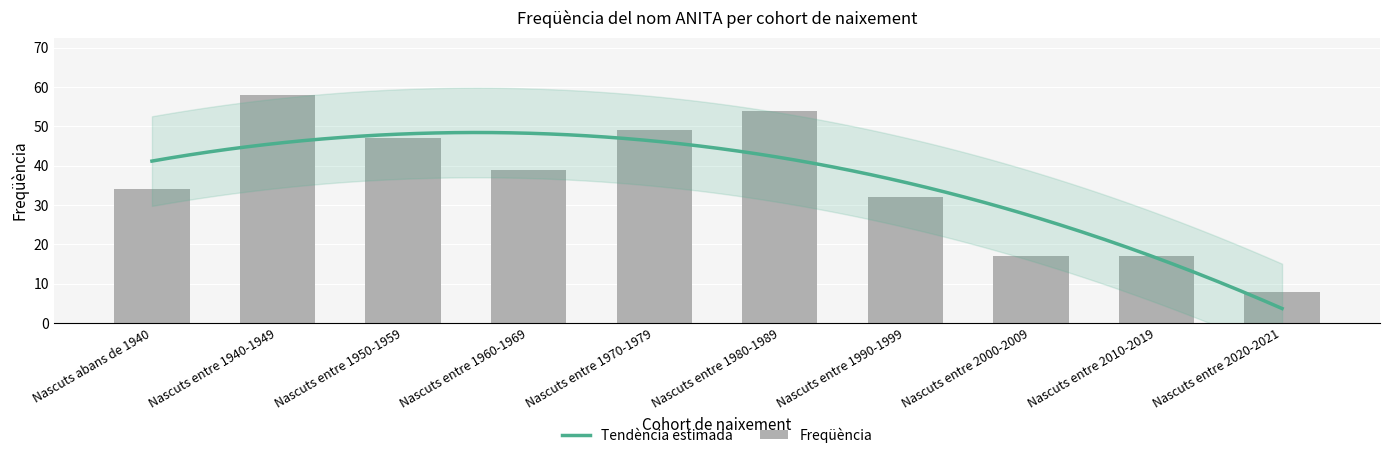

What is the difference between the maximum and minimum values?

50